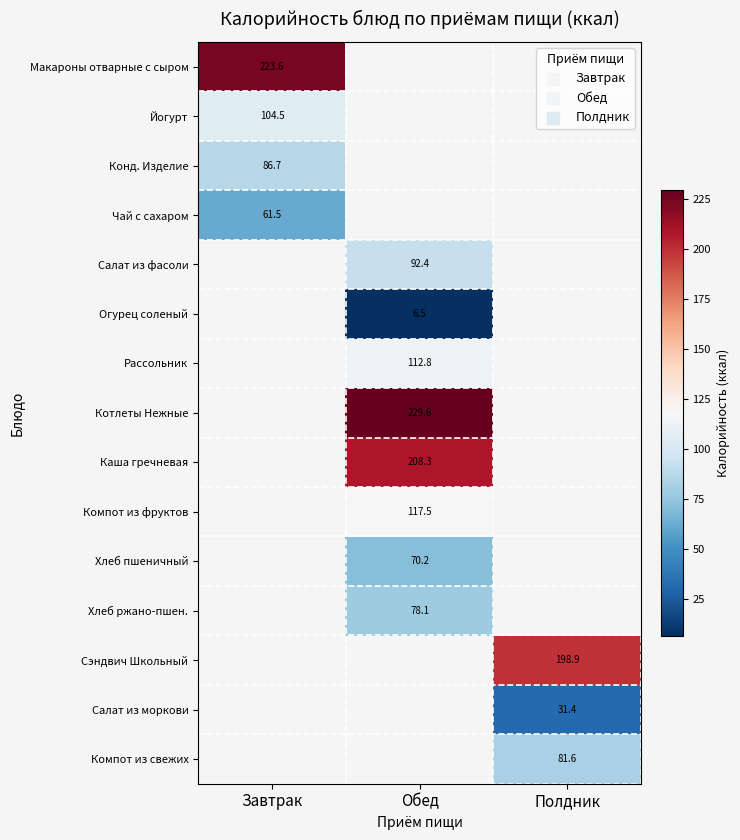

How many distinct data groups are displayed?

15